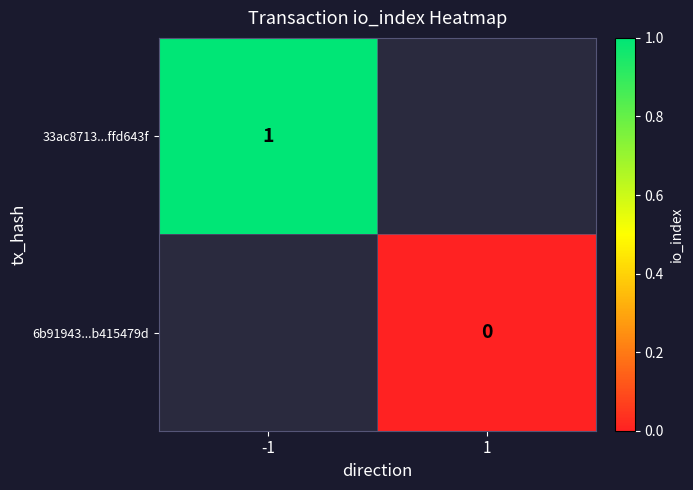

The value of 33ac8713...ffd643f at -1 is 0. True or false?

False